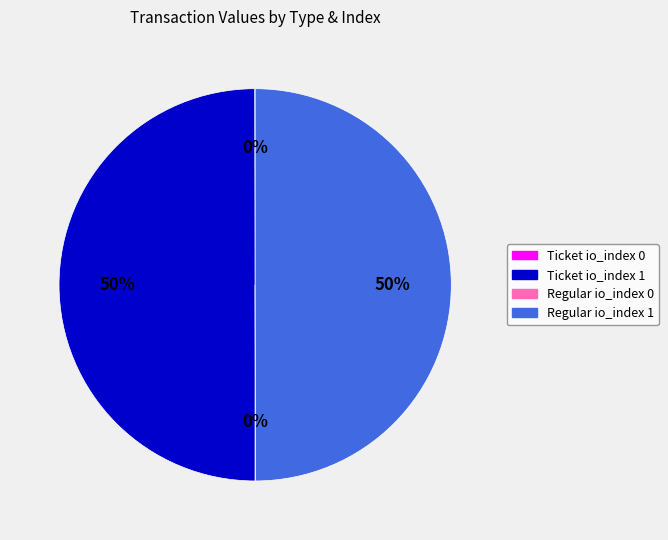

Is it true that Regular io_index 1 is 61% of the pie?

False